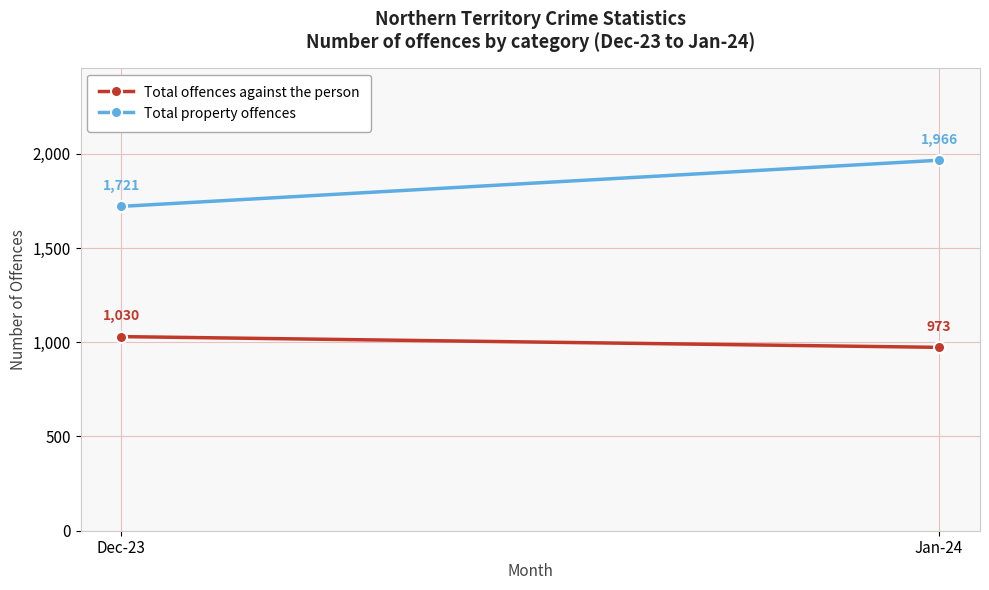

Is it true that Total property offences equals 1721 at Dec-23?

True